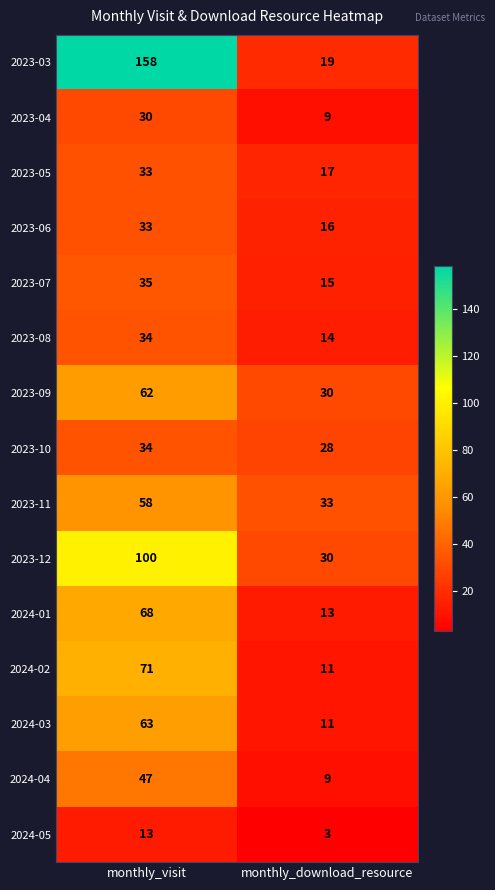

What is the average value of the 2023-07 series?

25